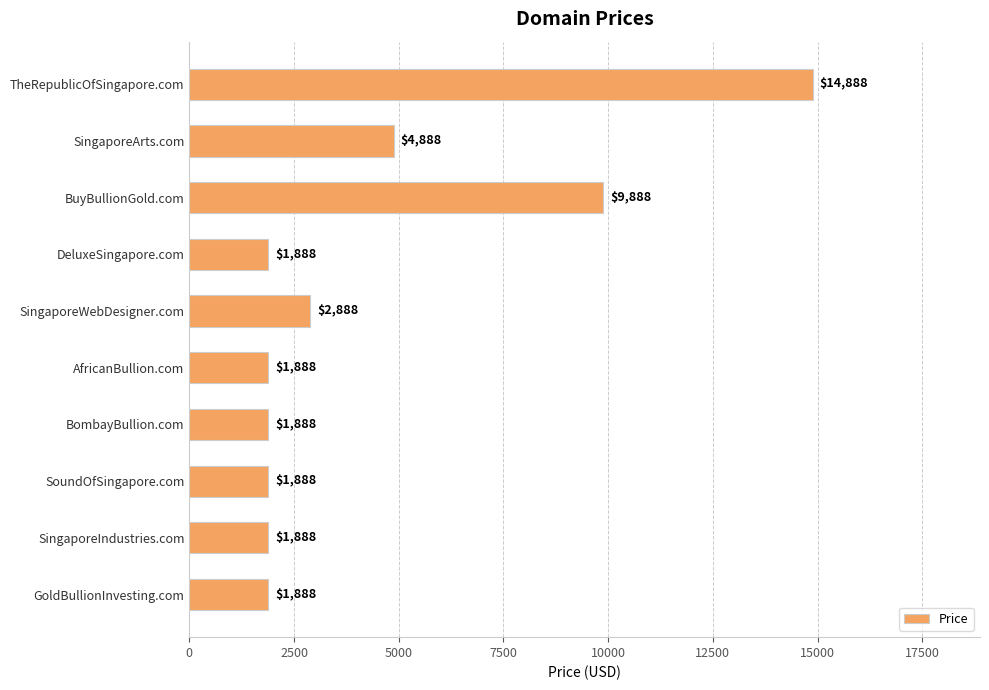

The value at SingaporeArts.com is 4888. True or false?

True